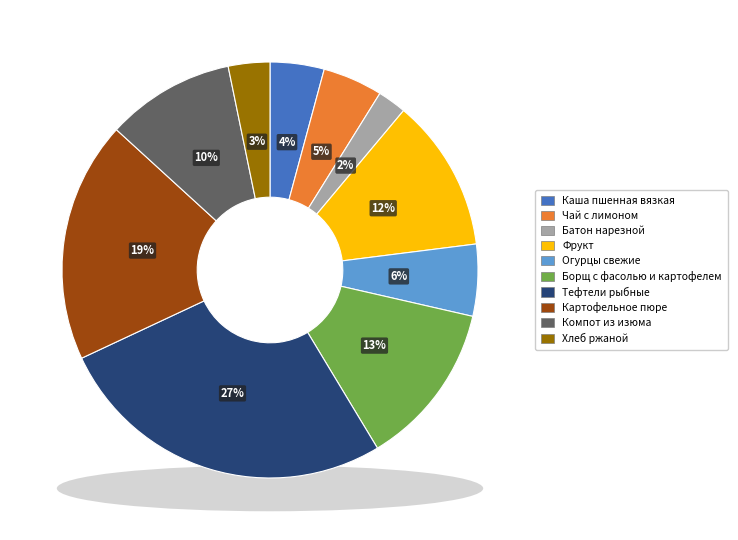

Combined, do Фрукт and Борщ с фасолью и картофелем account for over 50%?

No